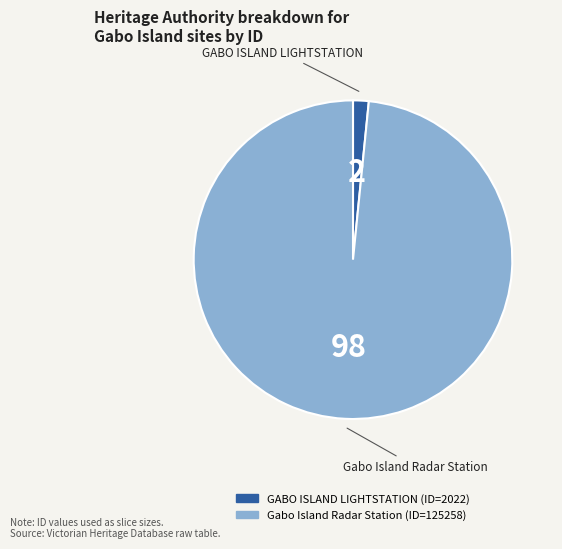

Does Gabo Island Radar Station account for over 50% of the chart?

Yes